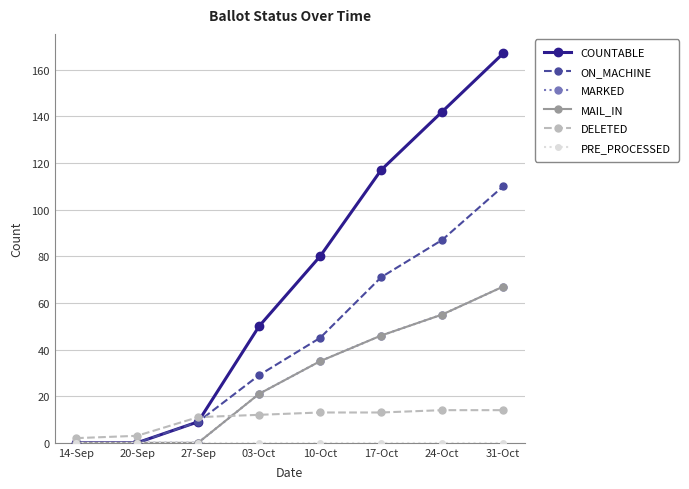

True or false: ON_MACHINE and PRE_PROCESSED intersect in this chart.

False